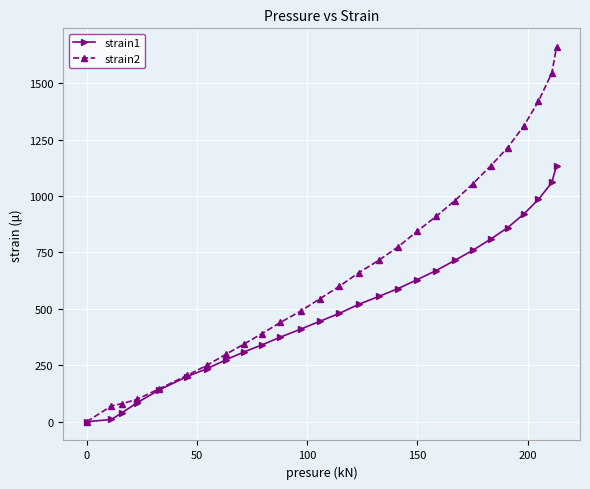

Which series has the widest spread of values?

strain2